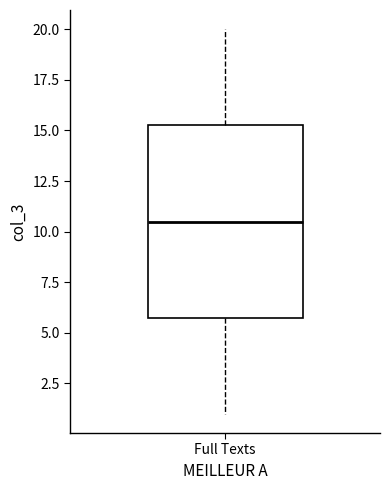

Read this box plot against the y-axis: the position of the median line, the range covered by the box, and the ends of both whiskers. The values are not printed on the chart, so give them approximately, as read against the axis.

median 10.5, box 6.0 to 15.5, whiskers 1.0 to 20.0